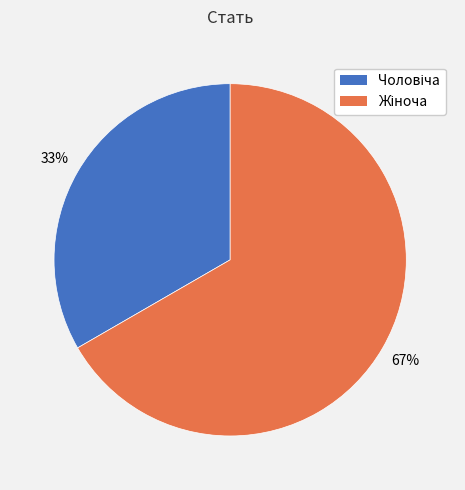

Is there a majority slice in this chart?

Yes